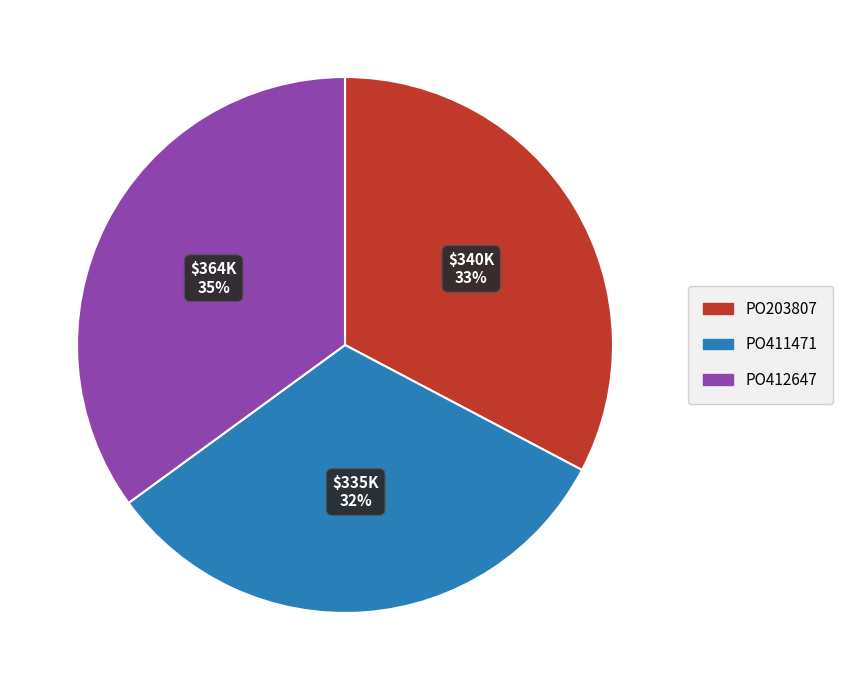

What is the ratio of the value at PO203807 to the value at PO412647?

0.9